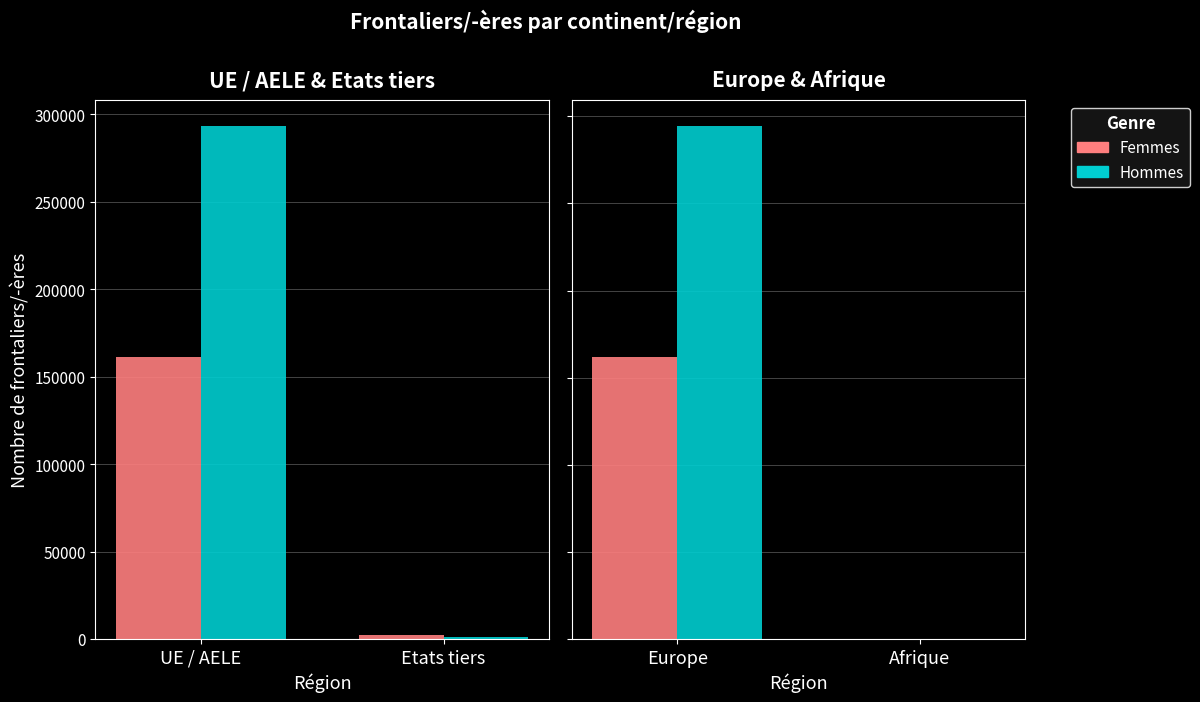

What is the sum of all Hommes values?

294601